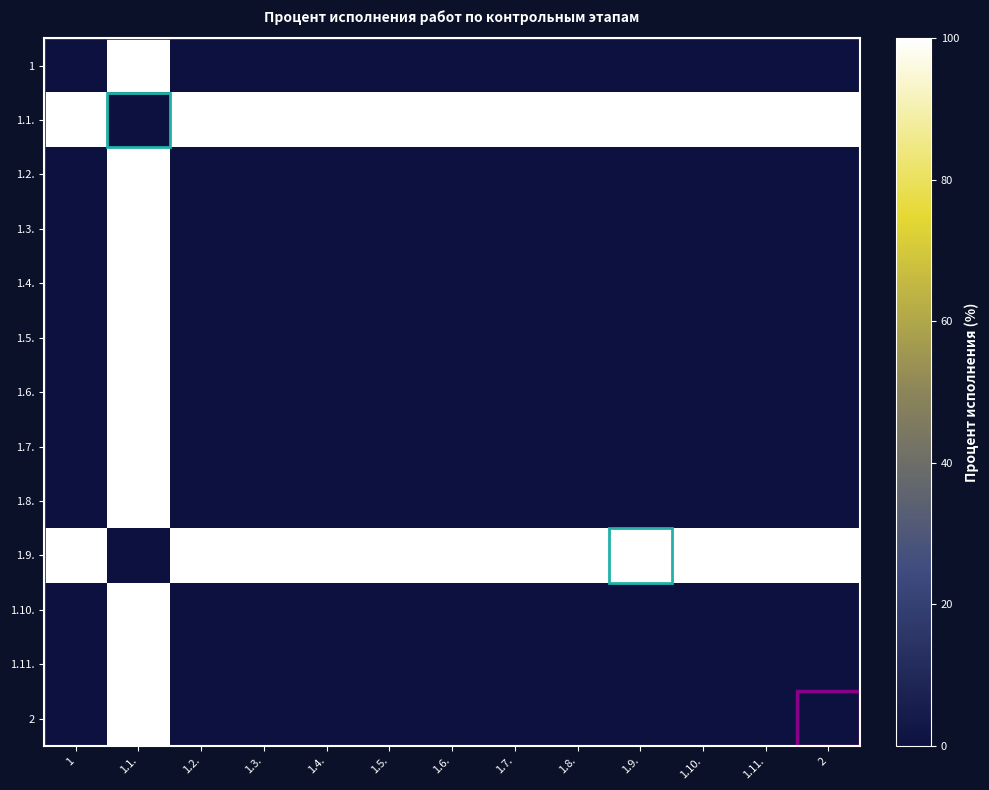

Between 1 and 1.10., which is larger?

1